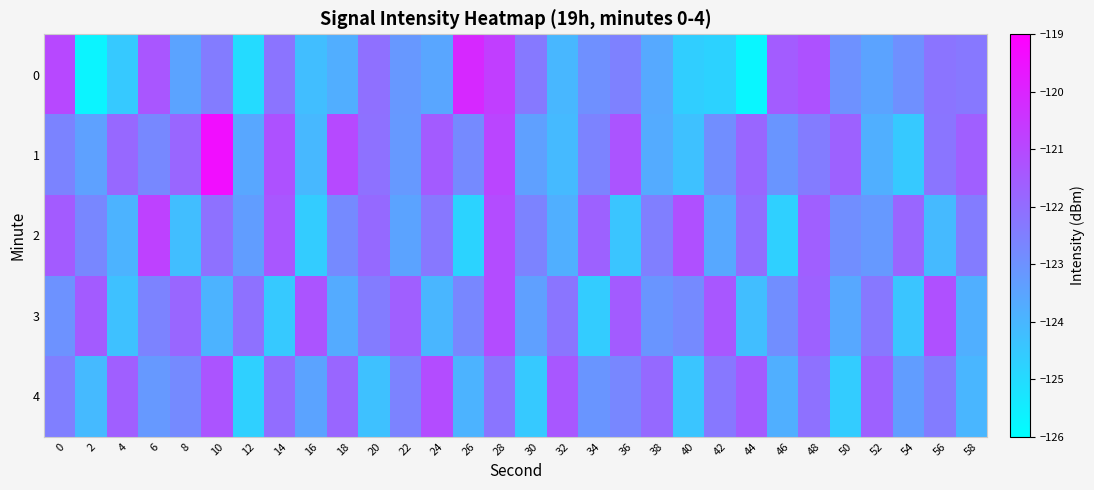

Reading left to right, list all the values displayed in this chart.

0: 0=-121.0	2=-125.7	4=-124.5	6=-121.4	8=-123.5	10=-122.4	12=-125.0	14=-122.2	16=-124.2	18=-123.8	20=-122.1	22=-123.2	24=-123.5	26=-120.1	28=-120.7	30=-122.3	32=-124.0	34=-122.9	36=-122.5	38=-123.6	40=-124.6	42=-124.8	44=-125.7	46=-121.5	48=-121.2	50=-123.0	52=-123.5	54=-123.0	56=-122.2	58=-122.3
1: 0=-122.6	2=-123.4	4=-121.8	6=-122.7	8=-121.8	10=-119.4	12=-123.6	14=-121.2	16=-124.0	18=-121.0	20=-122.1	22=-123.2	24=-121.5	26=-122.8	28=-120.9	30=-123.4	32=-124.1	34=-122.6	36=-121.3	38=-123.7	40=-124.3	42=-122.9	44=-121.8	46=-123.1	48=-122.4	50=-121.7	52=-123.8	54=-124.5	56=-122.2	58=-121.6
2: 0=-121.5	2=-122.7	4=-123.9	6=-120.8	8=-124.2	10=-122.1	12=-123.3	14=-121.4	16=-124.6	18=-122.8	20=-121.9	22=-123.5	24=-122.3	26=-124.8	28=-121.1	30=-122.6	32=-123.8	34=-121.7	36=-124.4	38=-122.5	40=-121.2	42=-123.6	44=-122.0	46=-124.7	48=-121.6	50=-122.9	52=-123.2	54=-121.8	56=-124.1	58=-122.4
3: 0=-123.0	2=-121.5	4=-124.3	6=-122.6	8=-121.8	10=-123.9	12=-122.1	14=-124.5	16=-121.3	18=-123.7	20=-122.4	22=-121.6	24=-124.0	26=-122.7	28=-121.1	30=-123.4	32=-122.2	34=-124.6	36=-121.5	38=-123.1	40=-122.8	42=-121.4	44=-124.2	46=-122.9	48=-121.7	50=-123.6	52=-122.3	54=-124.4	56=-121.2	58=-123.8
4: 0=-122.5	2=-124.1	4=-121.6	6=-123.2	8=-122.8	10=-121.3	12=-124.7	14=-122.0	16=-123.5	18=-121.8	20=-124.3	22=-122.6	24=-121.1	26=-123.9	28=-122.2	30=-124.5	32=-121.4	34=-123.1	36=-122.7	38=-121.9	40=-124.4	42=-122.3	44=-121.5	46=-123.8	48=-122.1	50=-124.6	52=-121.7	54=-123.3	56=-122.4	58=-124.0